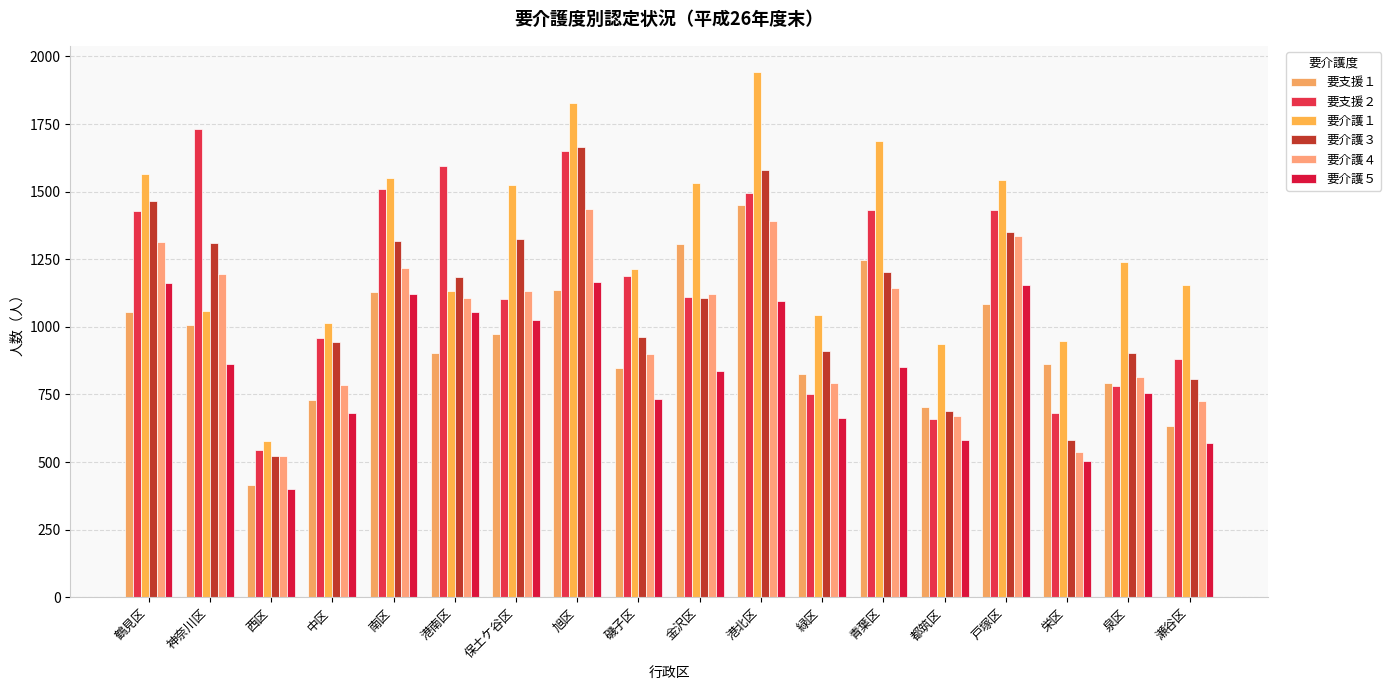

At which label is 要支援１ closest to 933?

港南区